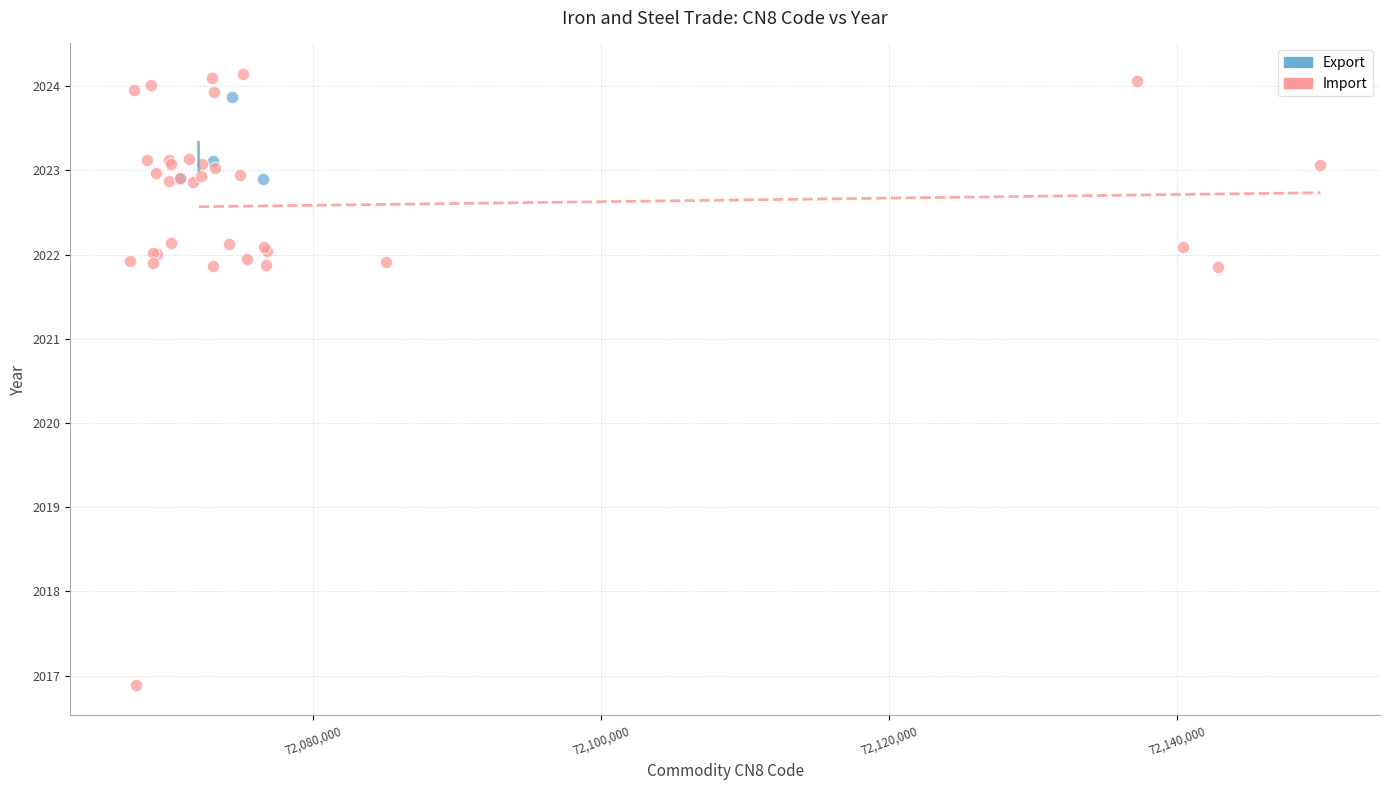

Which series reaches the minimum Y coordinate?

Import